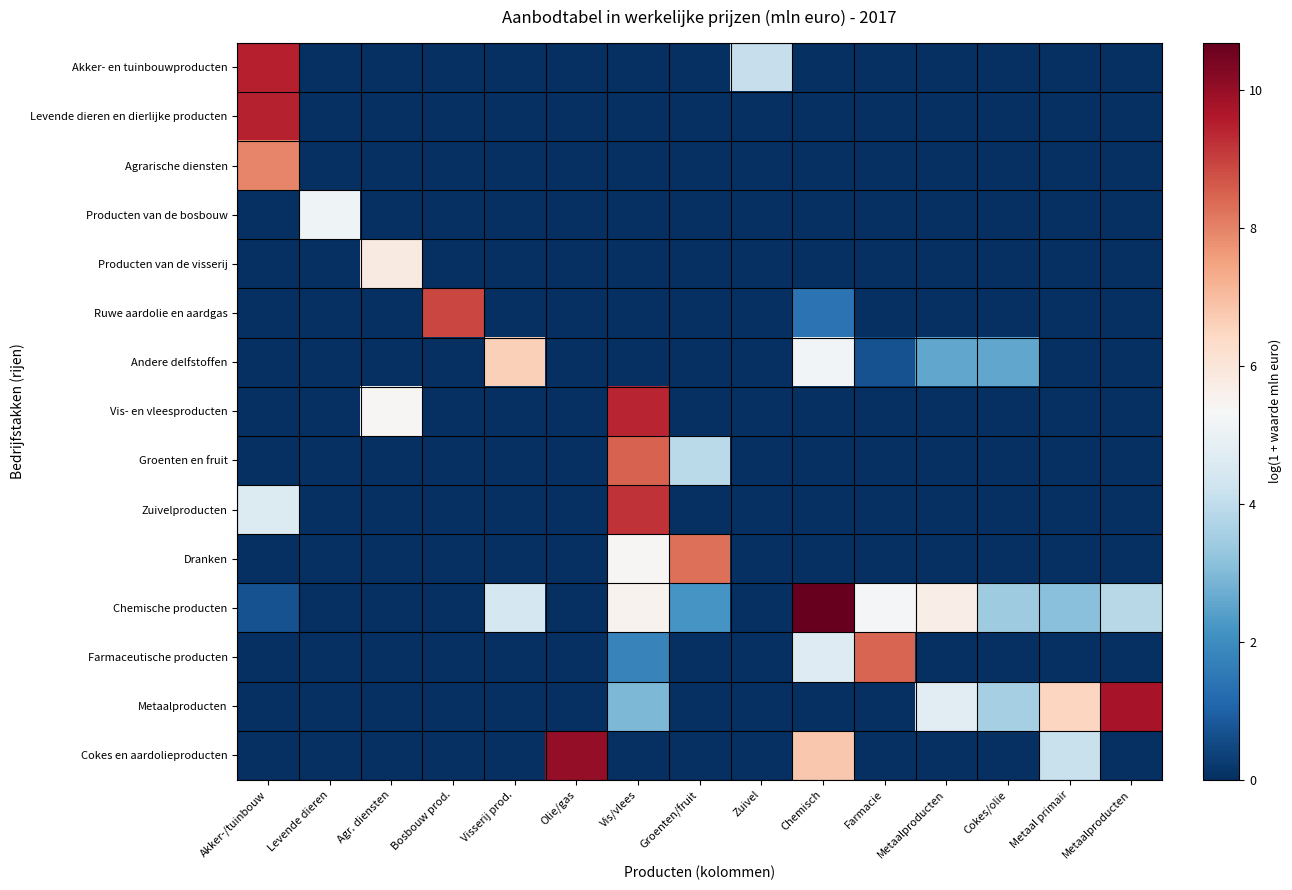

What is the spread (max minus min) of values at Visserij prod.?

6.6